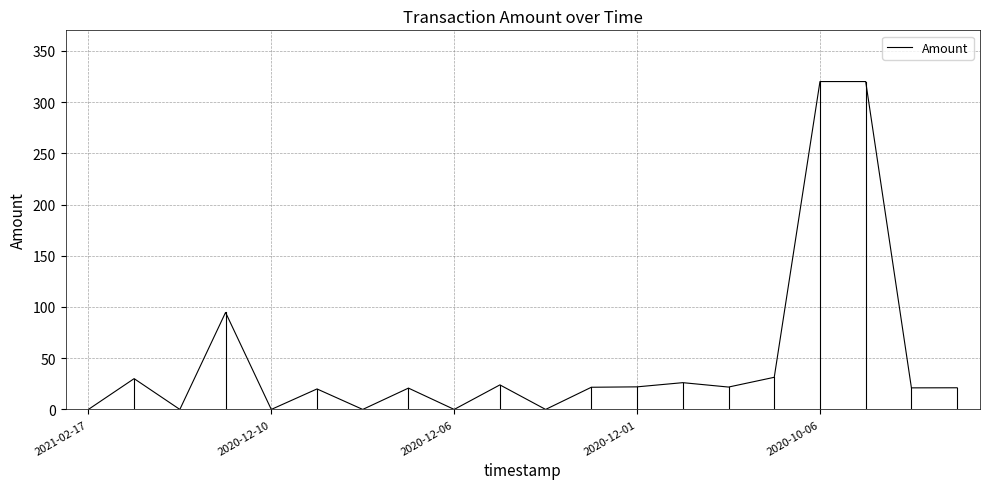

What is the maximum value shown in the chart?

320.0